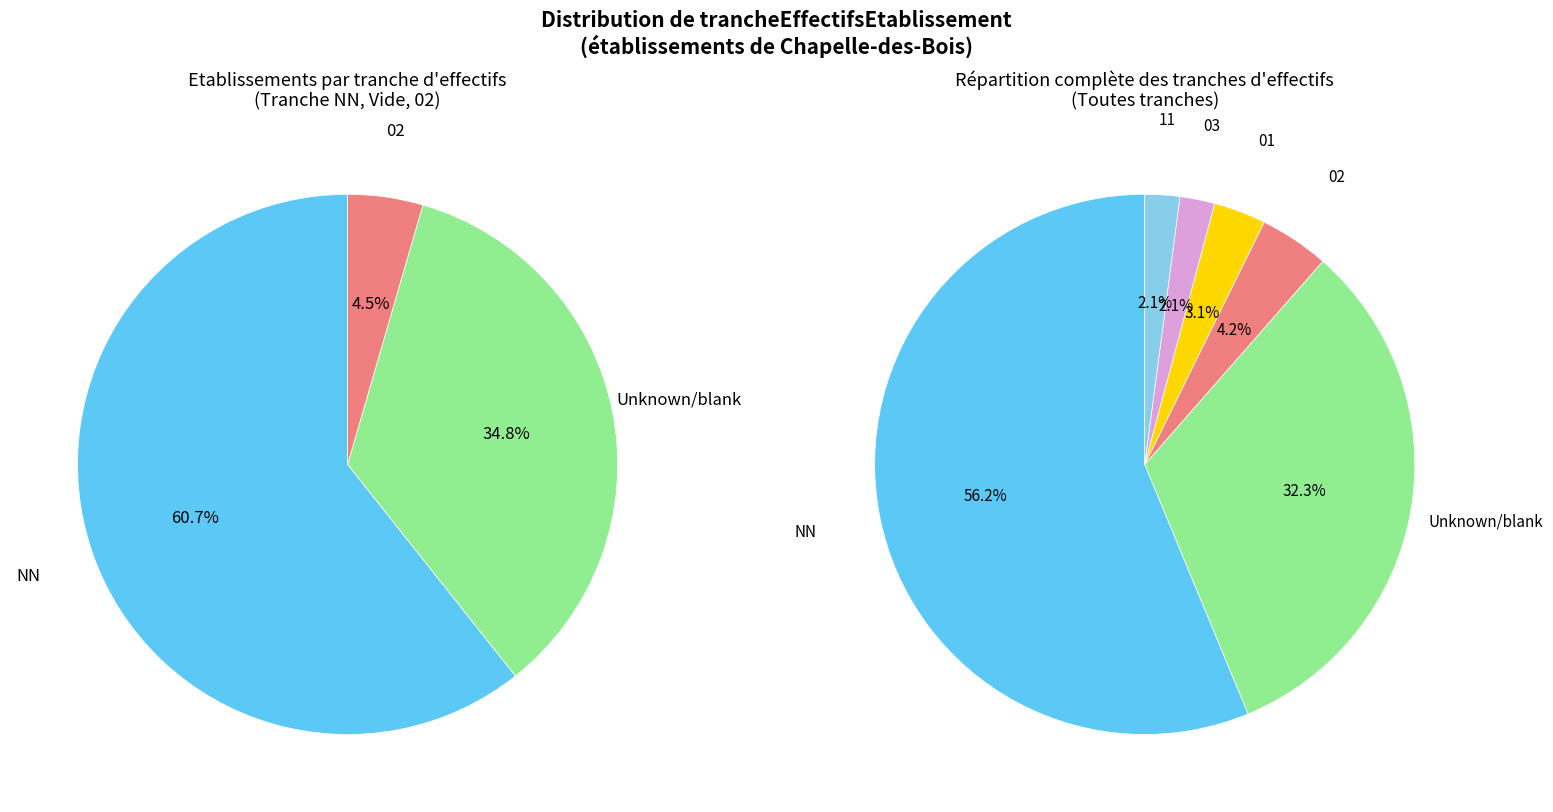

Which slice is the largest?

NN